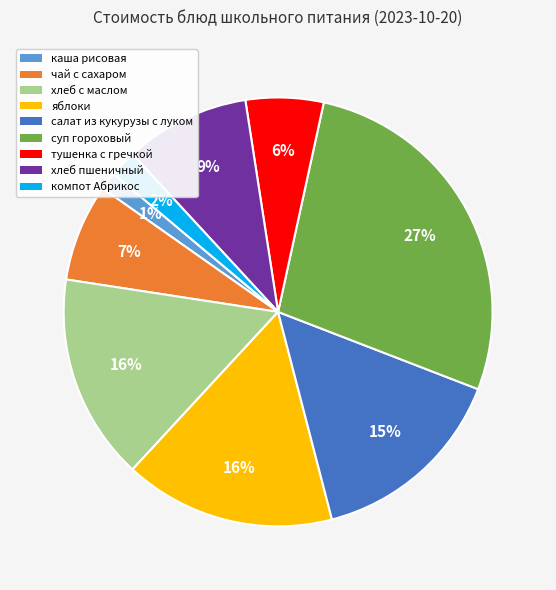

Is the sum of суп гороховый and компот Абрикос greater than half?

No